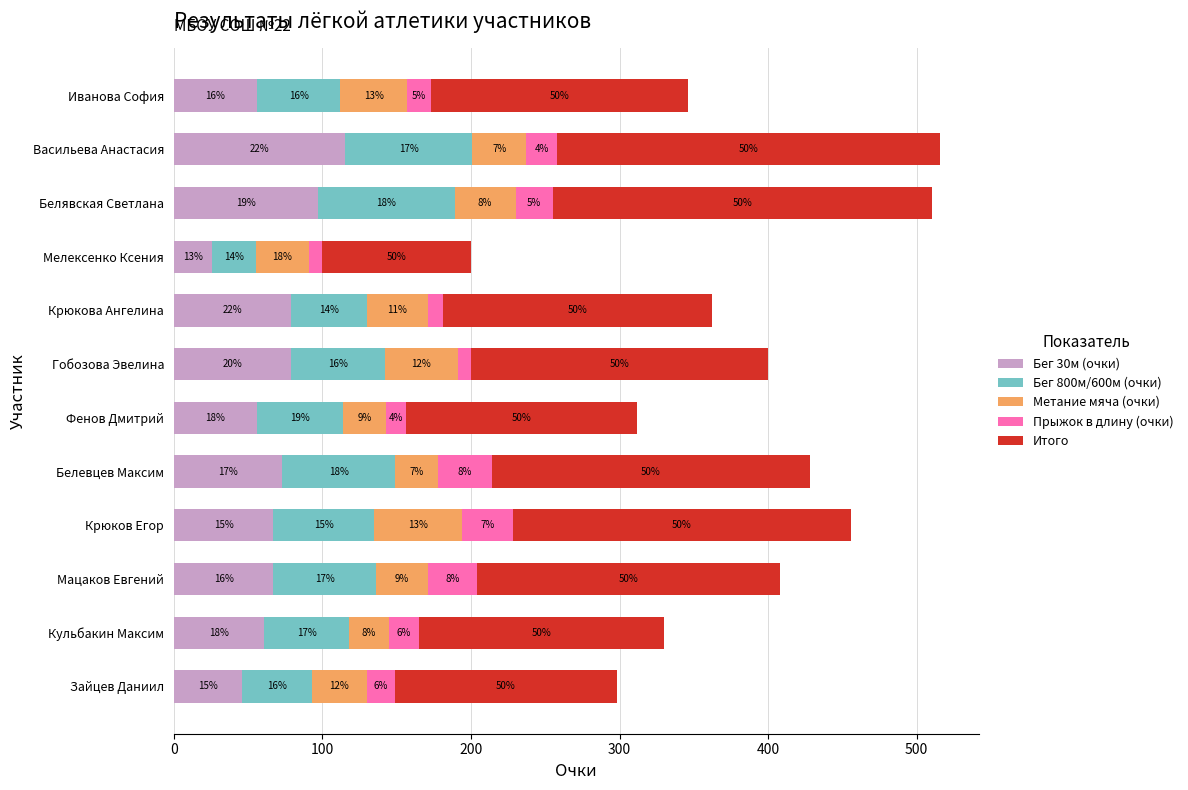

What are all the series names shown in the legend?

Бег 30м (очки), Бег 800м/600м (очки), Метание мяча (очки), Прыжок в длину (очки), Итого